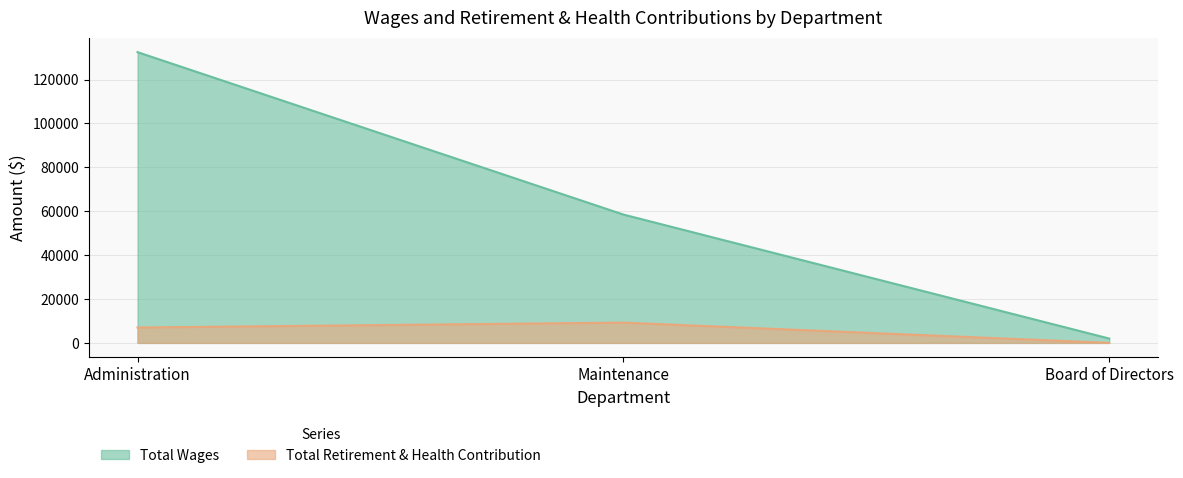

List the series in order of their overall mean, lowest first.

Total Retirement & Health Contribution, Total Wages